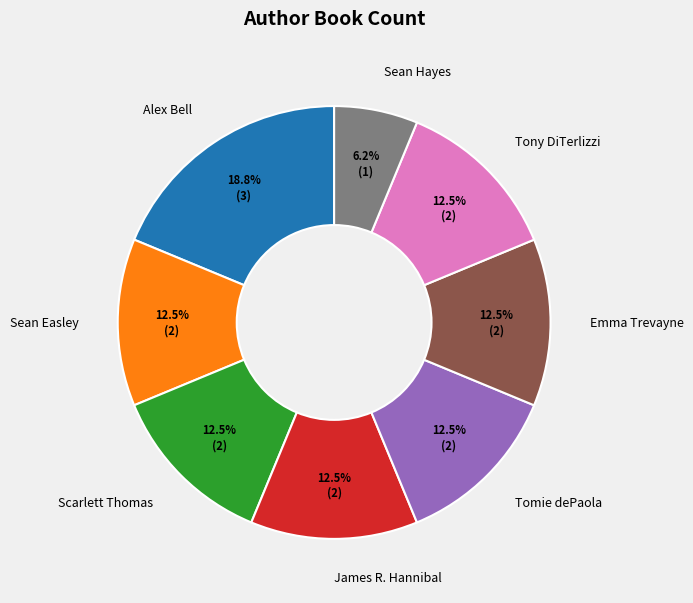

Which category has the smallest portion of the pie?

Sean Hayes